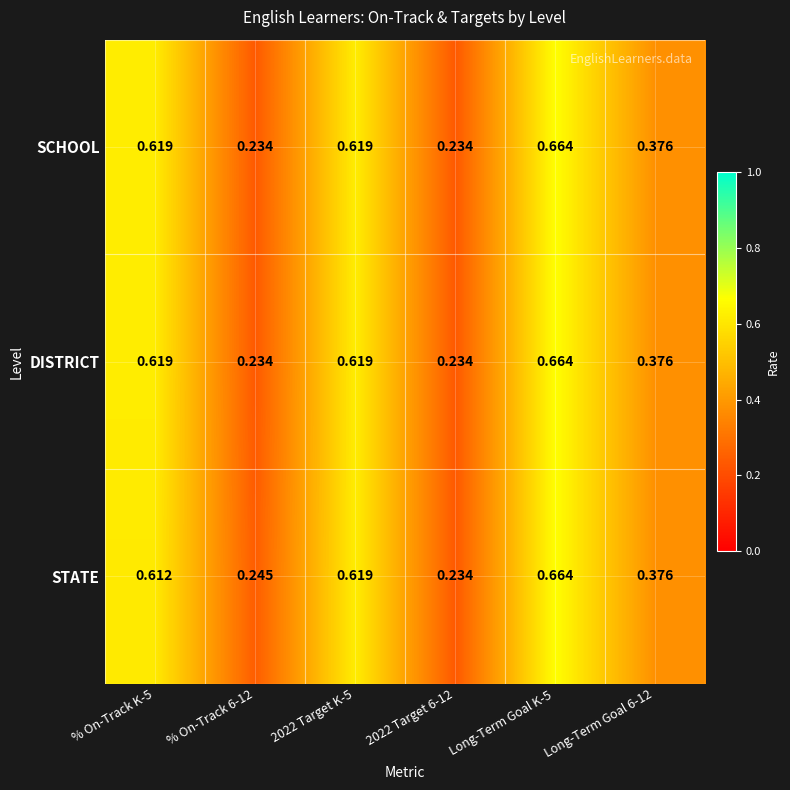

Which series has the largest total across all categories?

STATE